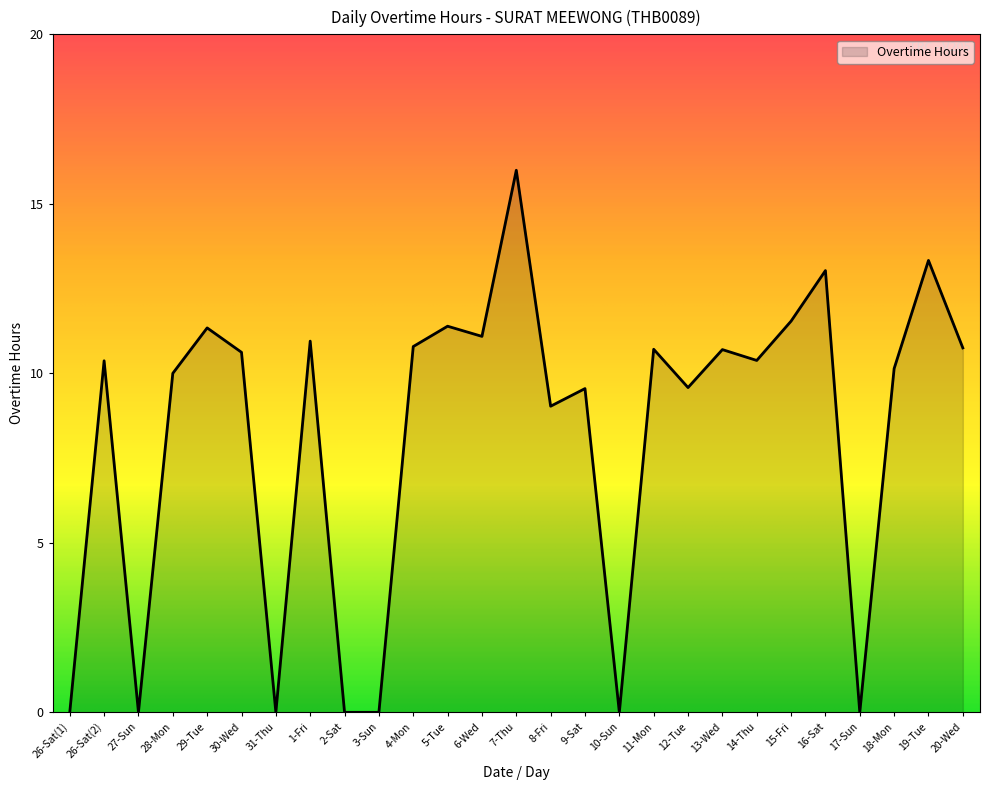

Where is the data nearest to the value 7?

8-Fri